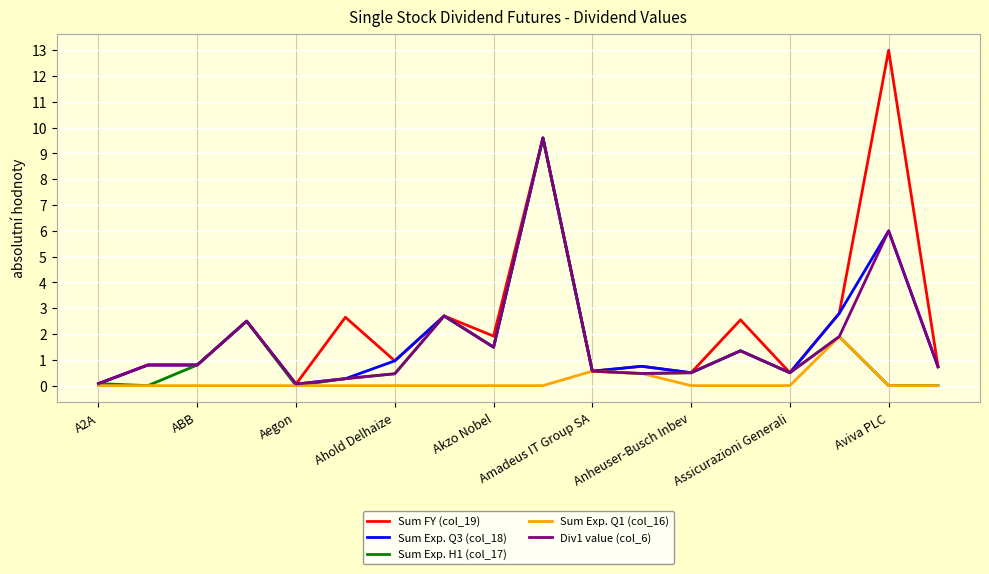

Which series has the widest spread of values?

Sum FY (col_19)